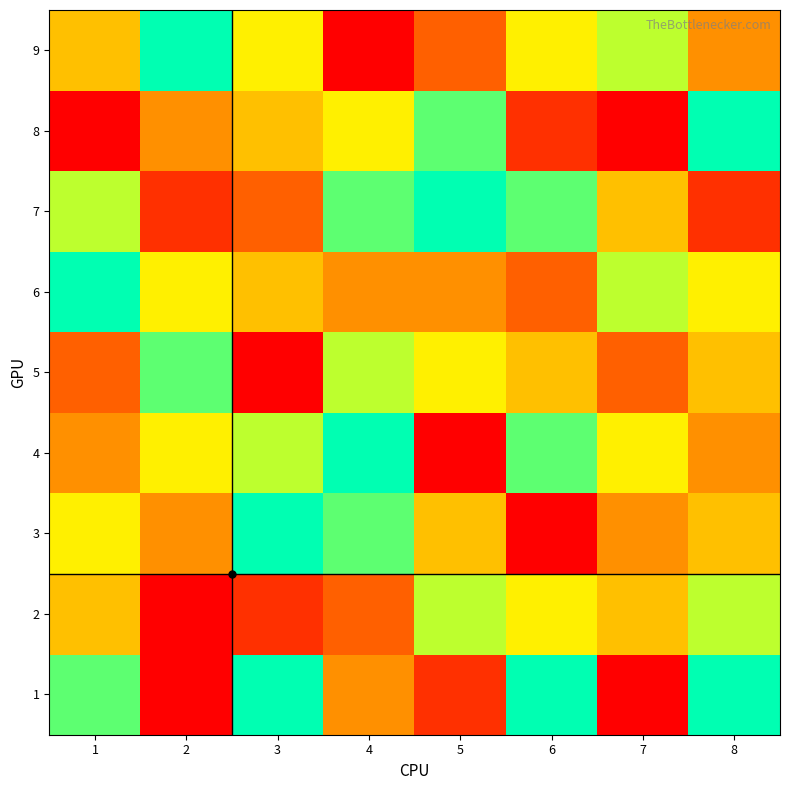

How many categories are shown in the chart?

8